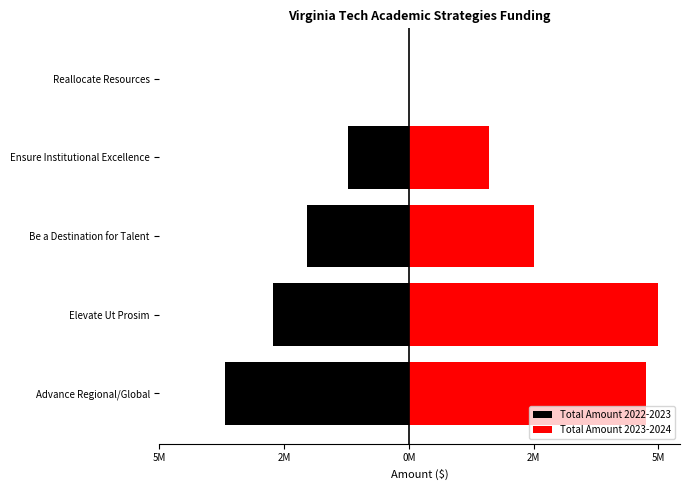

How many distinct data groups are displayed?

2